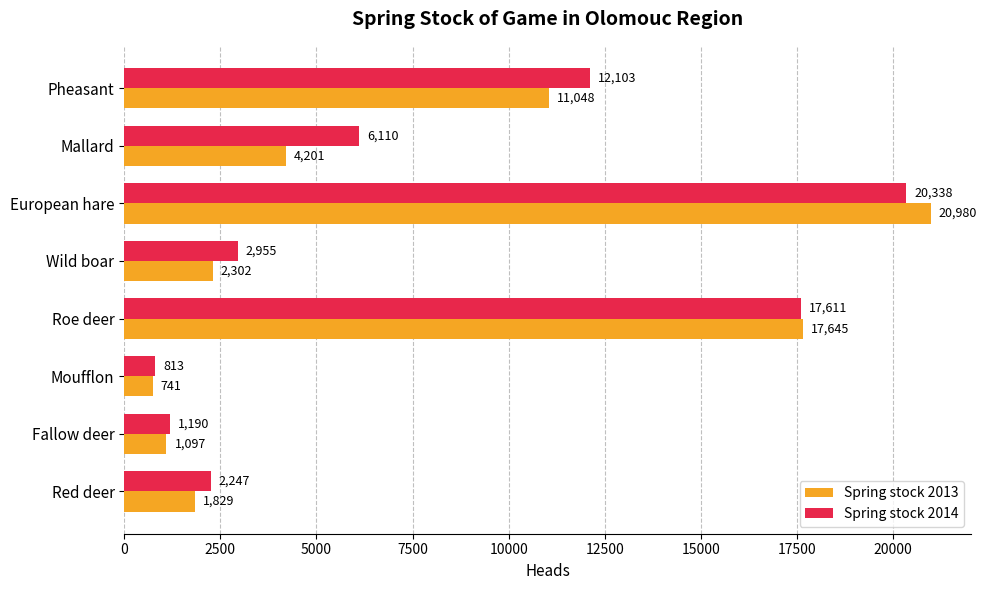

What is the minimum value shown in the chart?

741